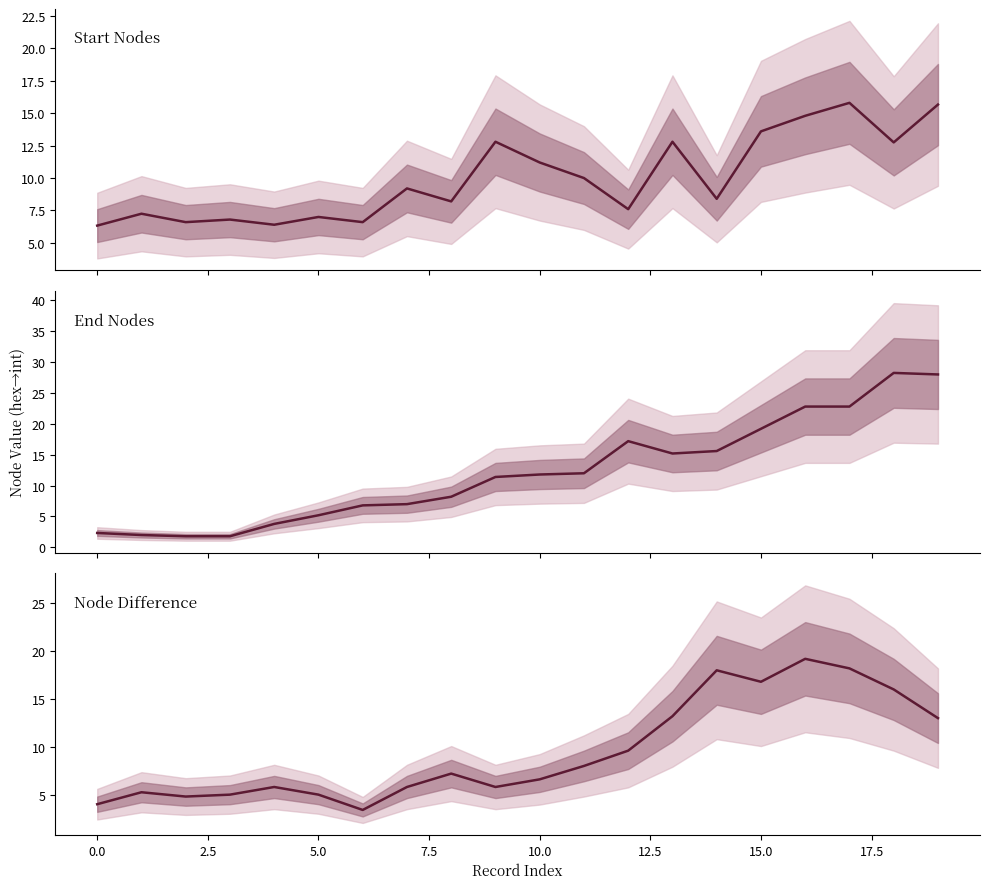

Which series has the widest spread of values?

End Nodes